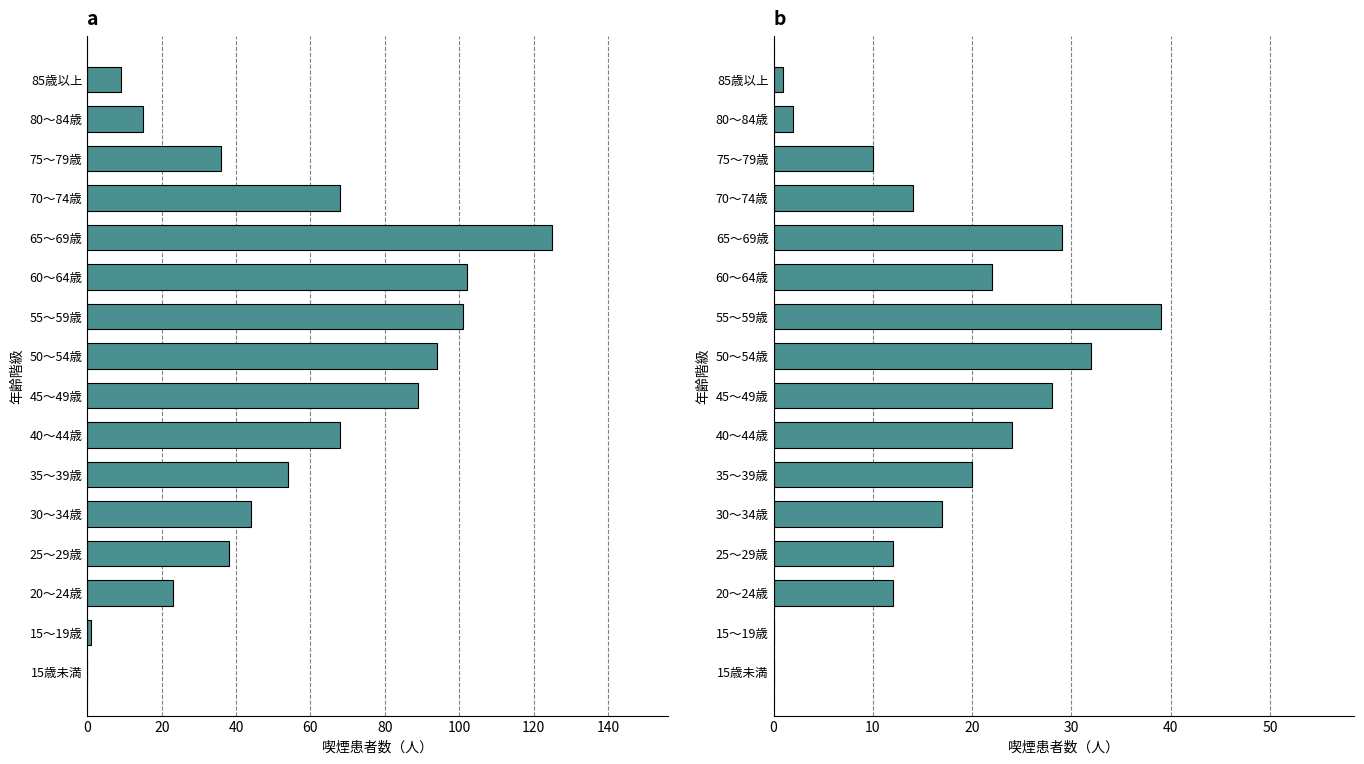

Does the chart contain stacked bars?

No